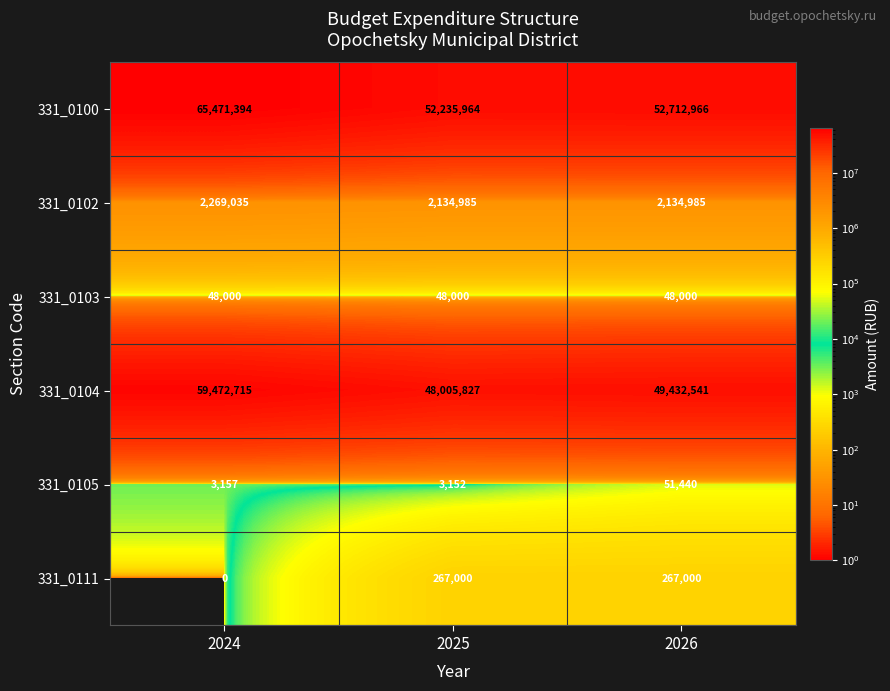

Reading left to right, extract all data points from this chart.

331_0100: 65471394	52235964	52712966
331_0102: 2269035	2134985	2134985
331_0103: 48000	48000	48000
331_0104: 59472715	48005827	49432541
331_0105: 3157	3152	51440
331_0111: 0	267000	267000